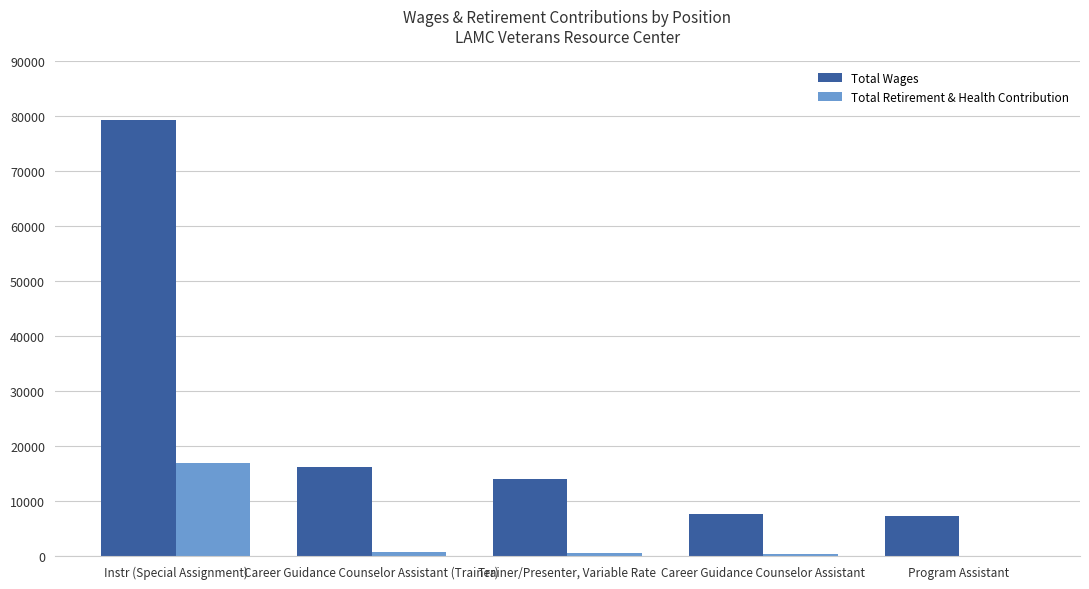

What is the average value of the Total Wages series?

24883